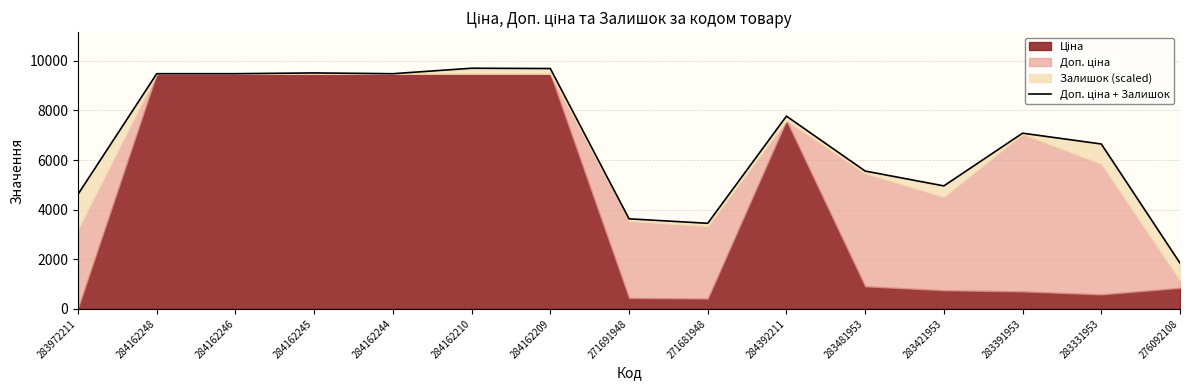

True or false: there are more than 2 points higher than both neighbors.

True